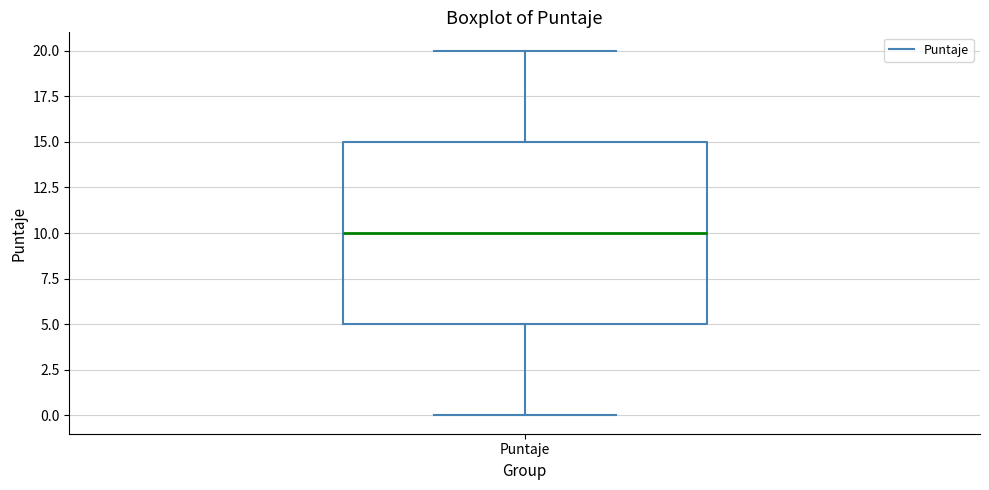

Transcribe this box plot: give where the median line is, the range the box spans, and where the two whiskers end, as read against the y-axis. The values are not printed on the chart, so give them approximately, as read against the axis.

median 10, box 5 to 15, whiskers 0 to 20